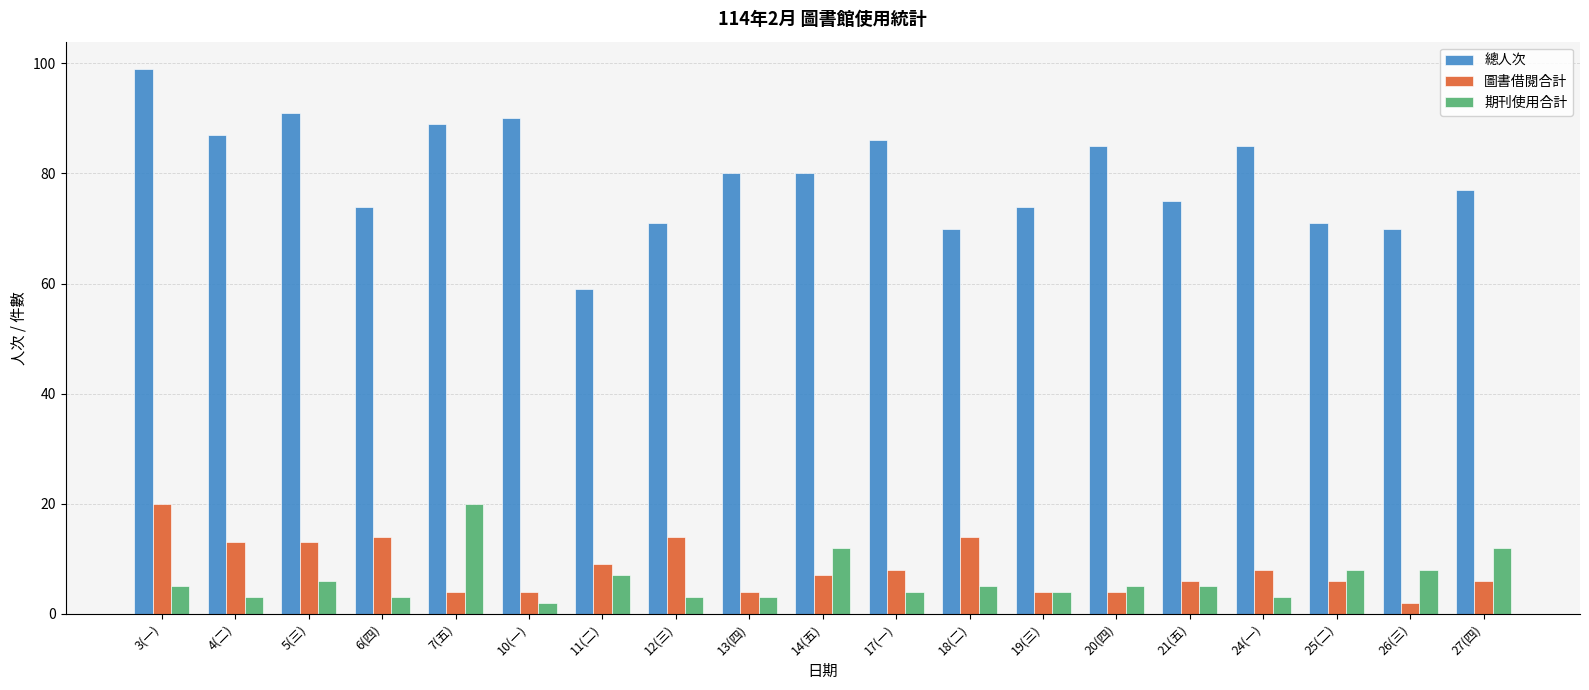

What position from the right is 7(五)?

15